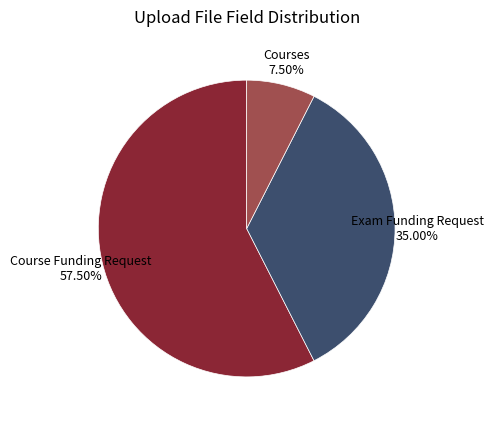

What is the ratio of the value at Course Funding Request to the value at Exam Funding Request?

1.6